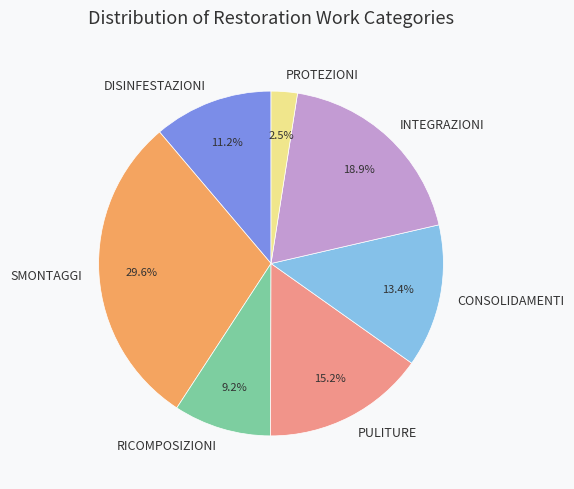

Is there any slice that represents more than half of the pie?

No